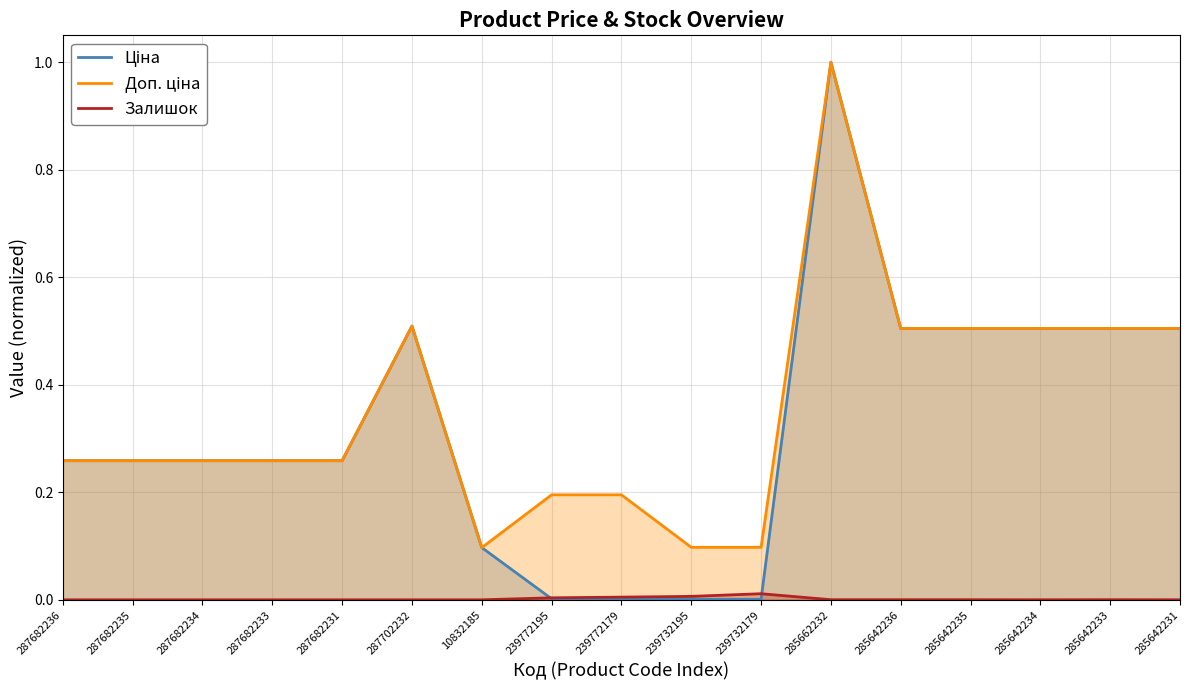

The Доп. ціна series shows 0.3 at 285642233. True or false?

False